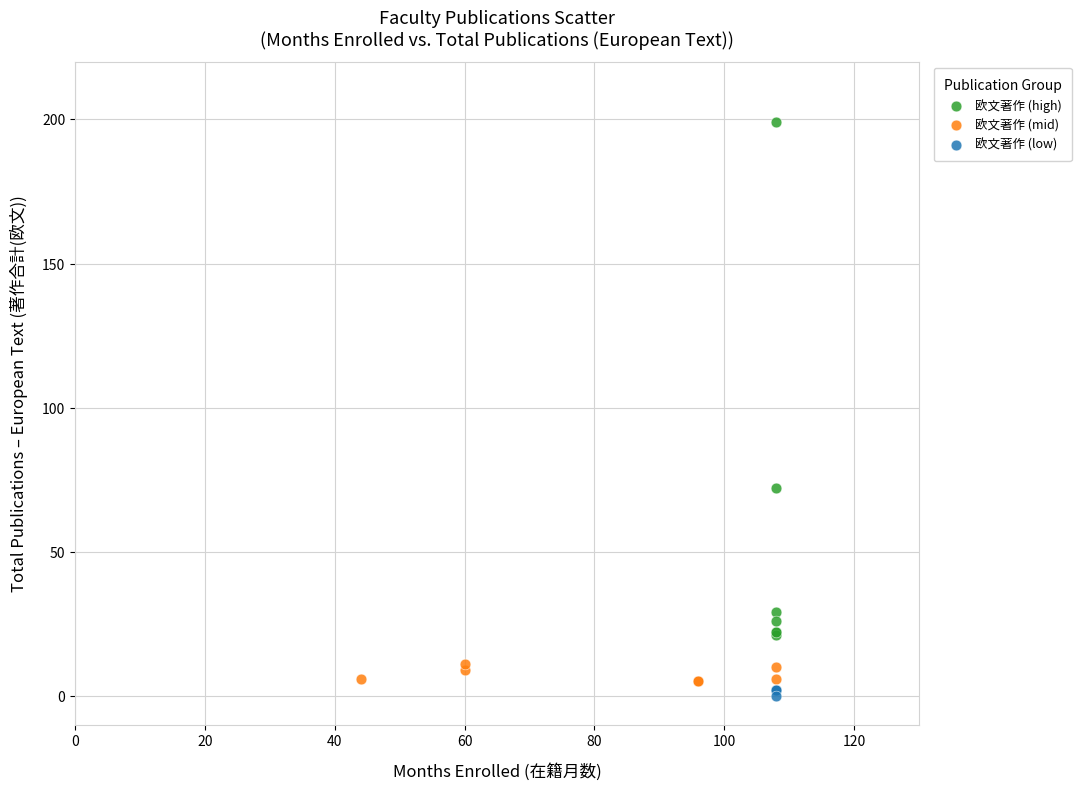

Which series has the largest Y range (max minus min)?

欧文著作 (high)